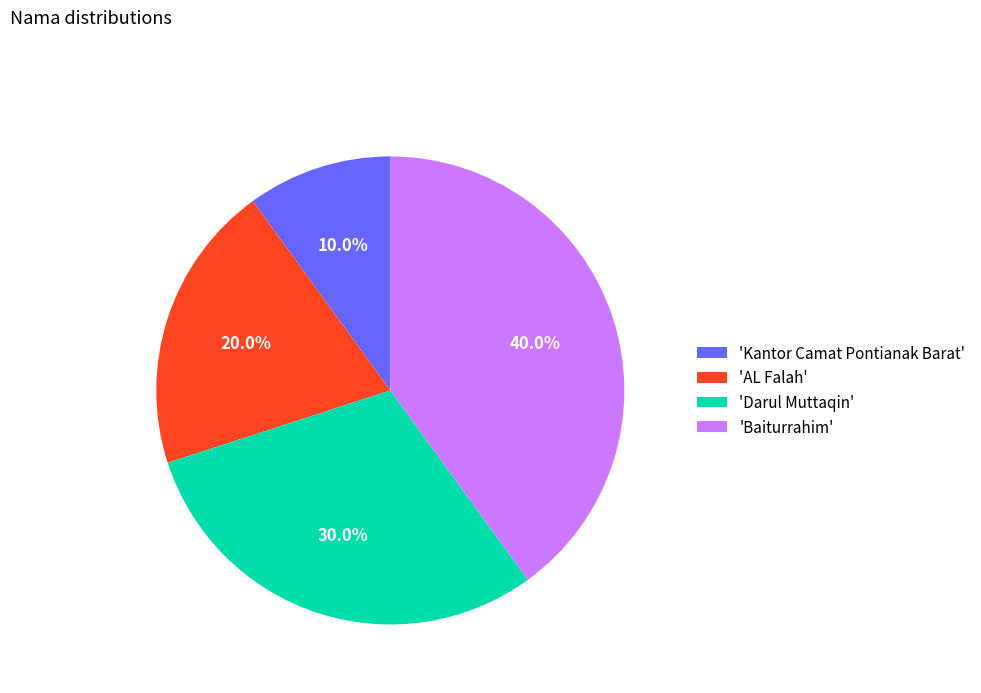

How many segments does this pie chart have?

4